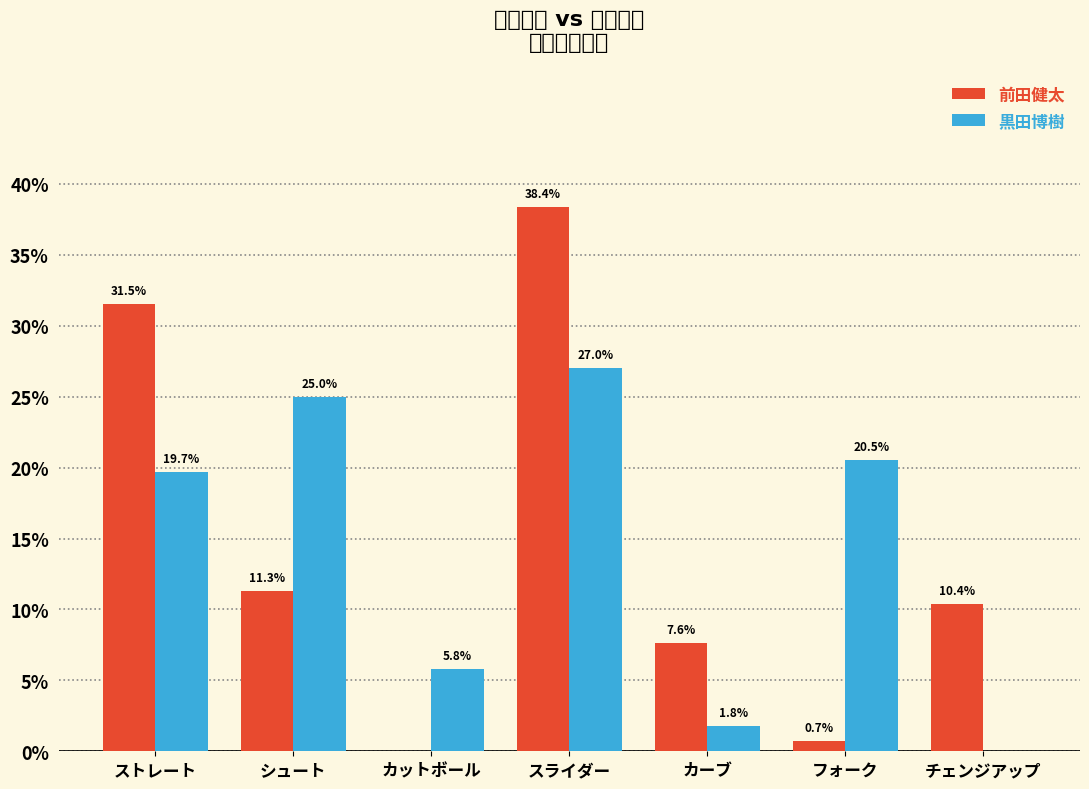

What is the sum of the 黒田博樹 values at カーブ and ストレート?

0.2